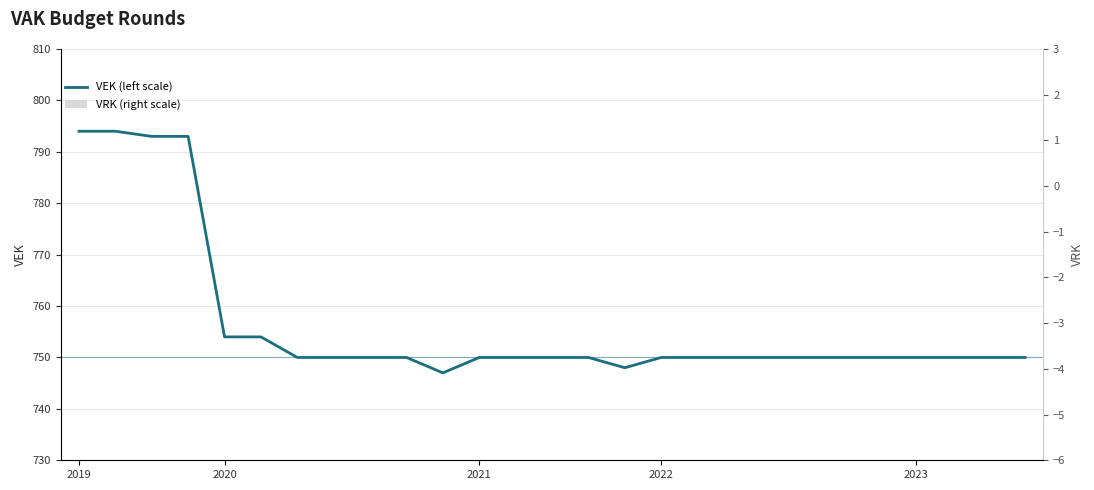

The VEK (left scale) series shows 301 at 2021. True or false?

False